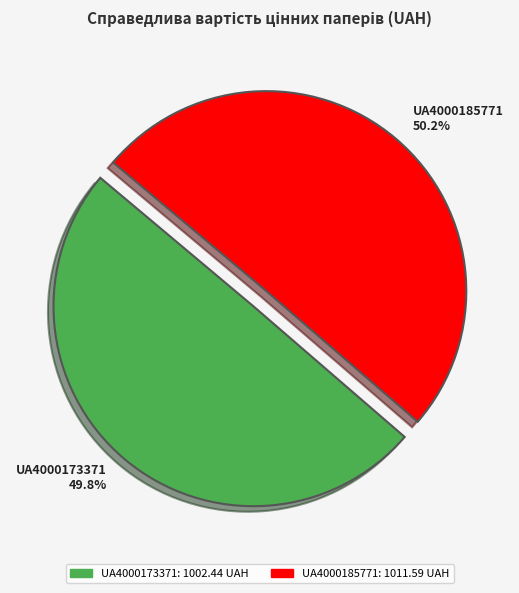

Approximately how many times larger is the value at UA4000173371 compared to UA4000185771?

1.0